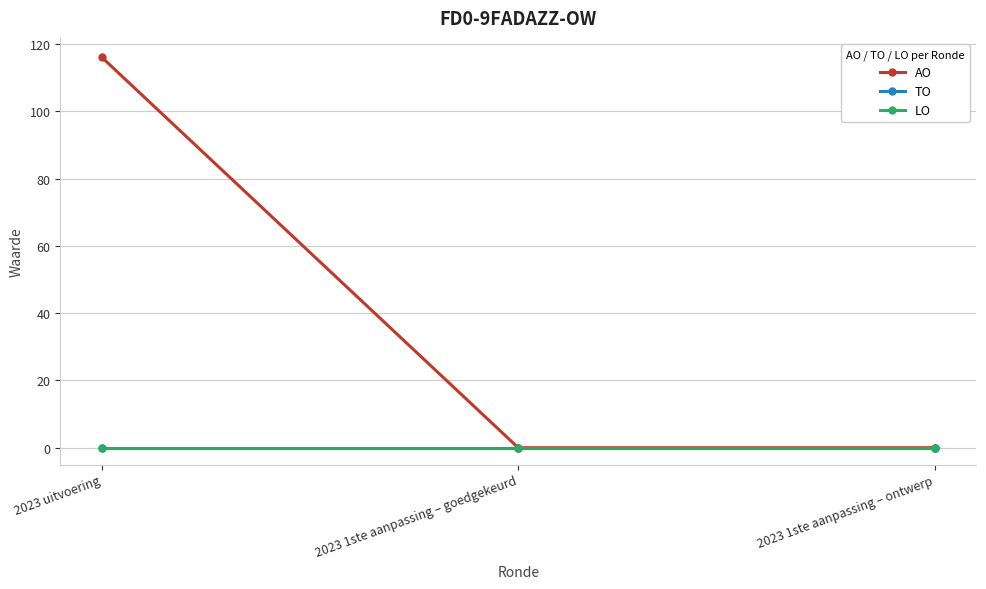

Reading left to right, what are all the values shown in this chart?

AO: 116	0	0
TO: 0	0	0
LO: 0	0	0